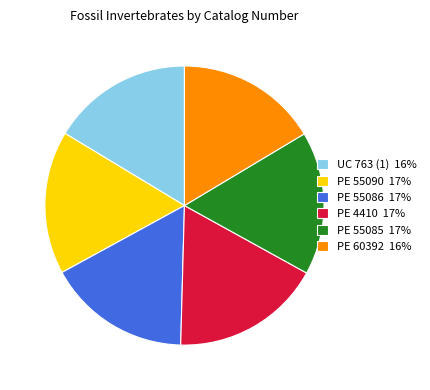

Does PE 55086 account for over 50% of the chart?

No